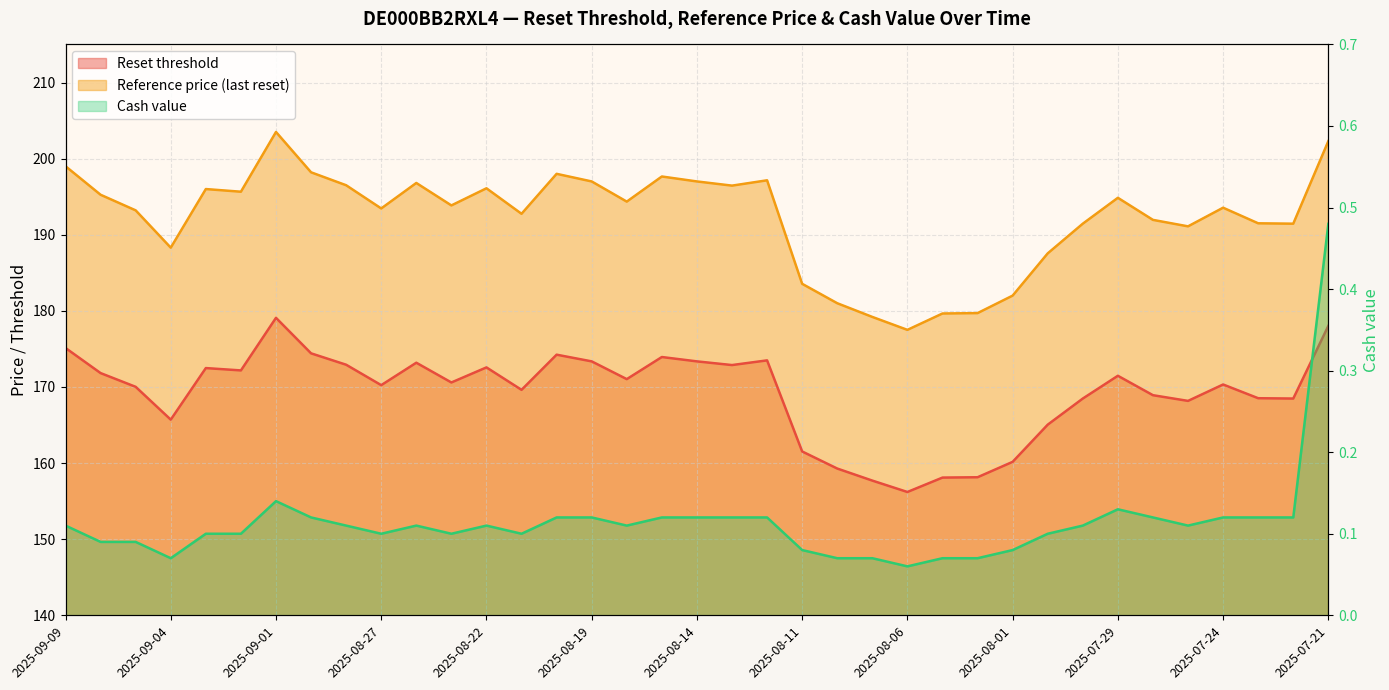

The value of Cash value at 2025-08-19 is 0.0. True or false?

False